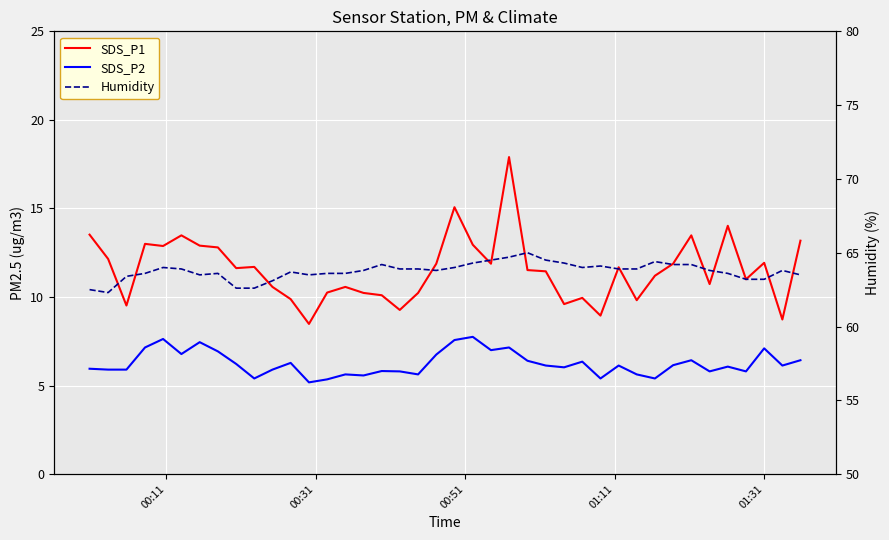

Is it true that Humidity equals 13.3 at 39?

False